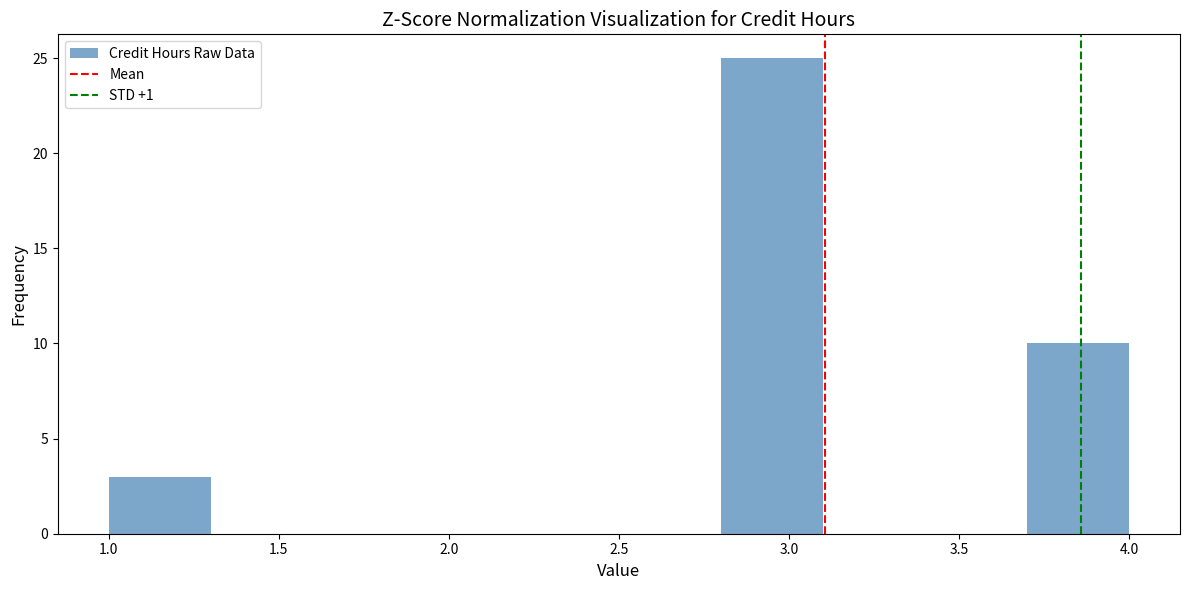

Reading left to right, list every bar in this chart as the range it spans on the x-axis followed by its height. The values are not printed on the chart, so give them approximately, as read against the axis.

1.0 to 1.3: 3
1.3 to 1.6: 0
1.6 to 1.9: 0
1.9 to 2.2: 0
2.2 to 2.5: 0
2.5 to 2.8: 0
2.8 to 3.1: 25
3.1 to 3.4: 0
3.4 to 3.7: 0
3.7 to 4.0: 10